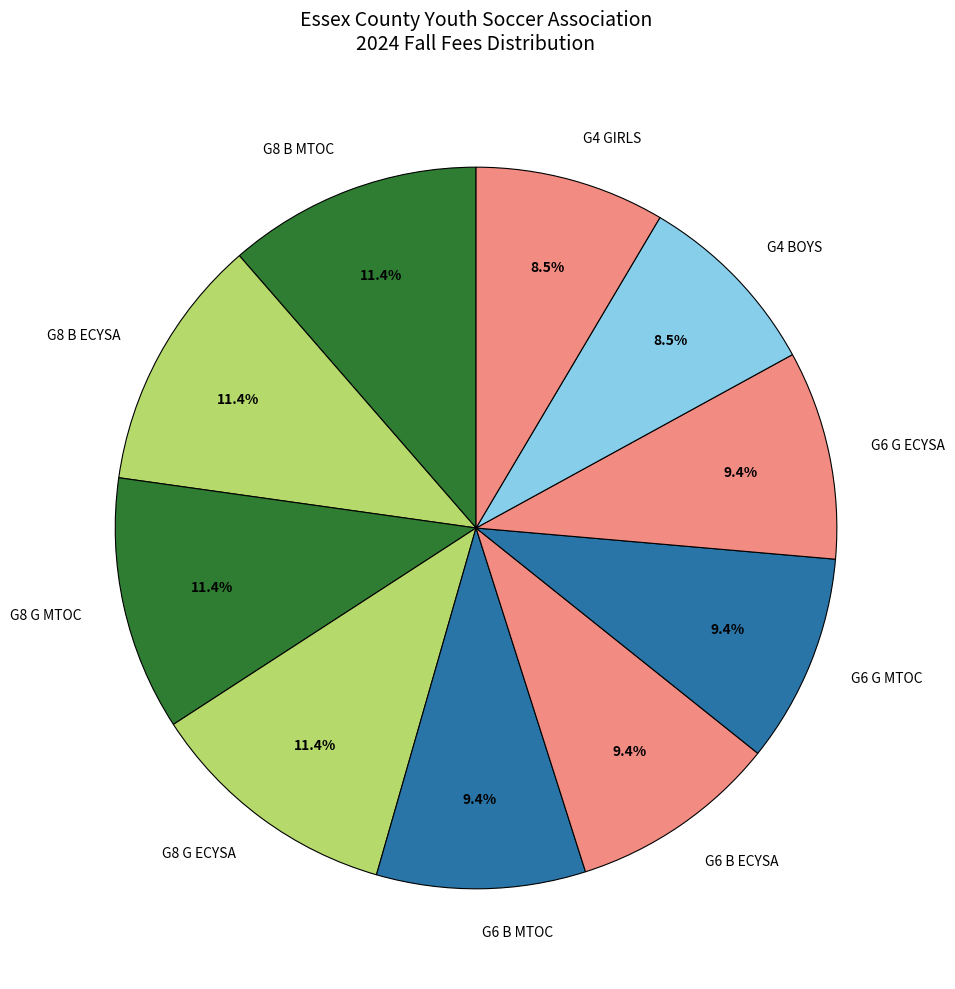

Does G6 G ECYSA account for over 50% of the chart?

No